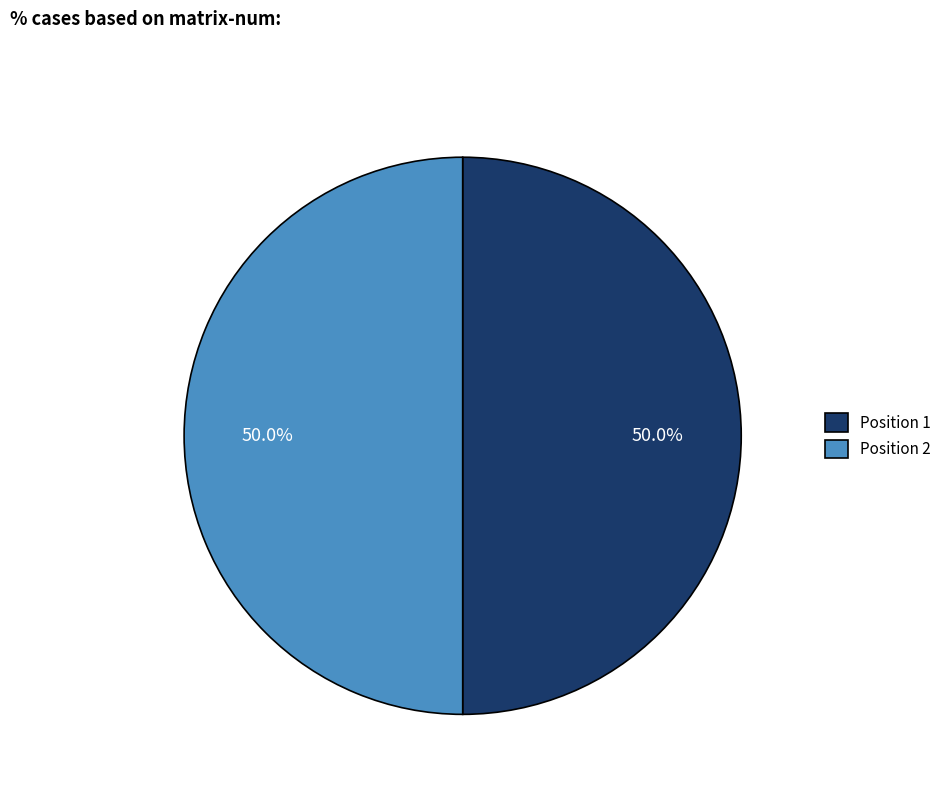

Combined, what portion of the pie is Position 2 and Position 1?

100.0%